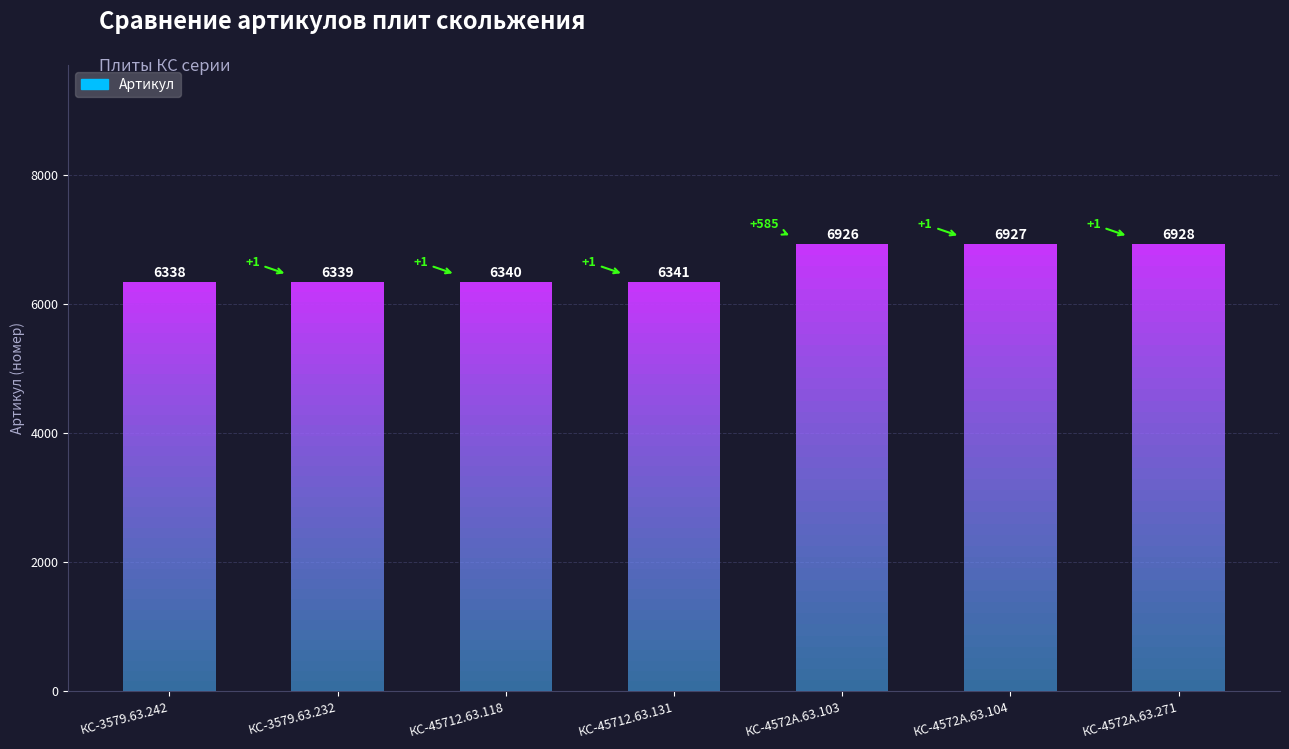

The value at КС-45712.63.118 is 9723. True or false?

False